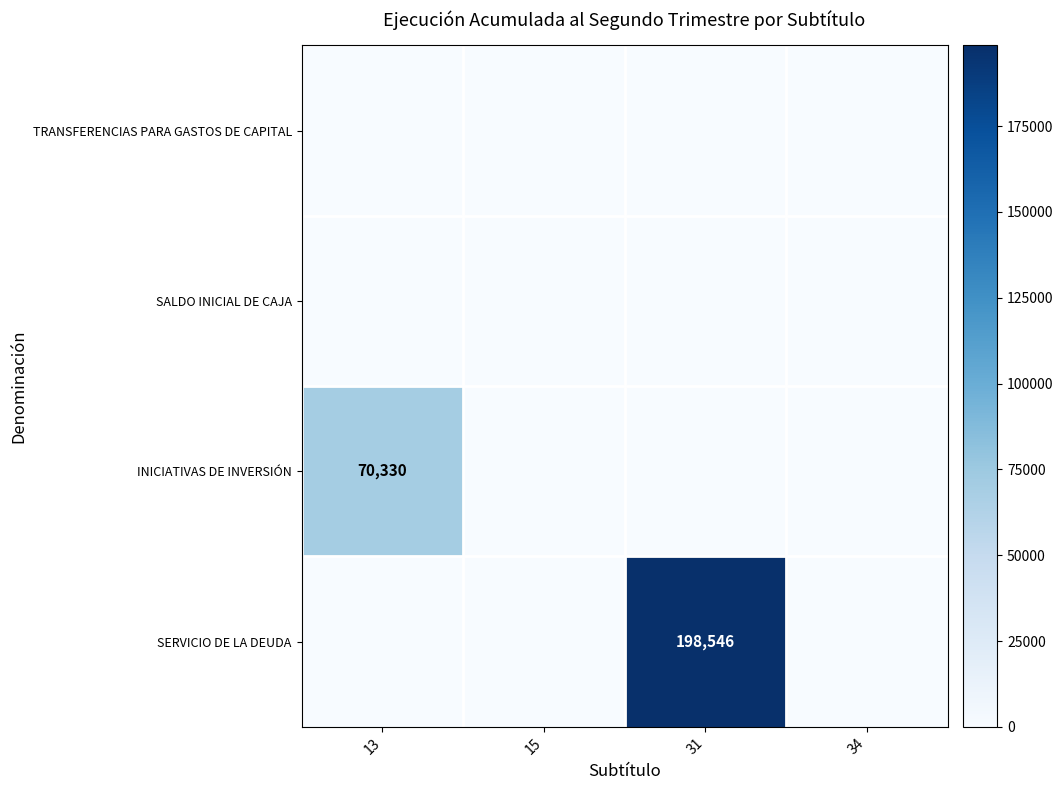

List the labels in order of INICIATIVAS DE INVERSIÓN value, smallest first.

15, 31, 34, 13